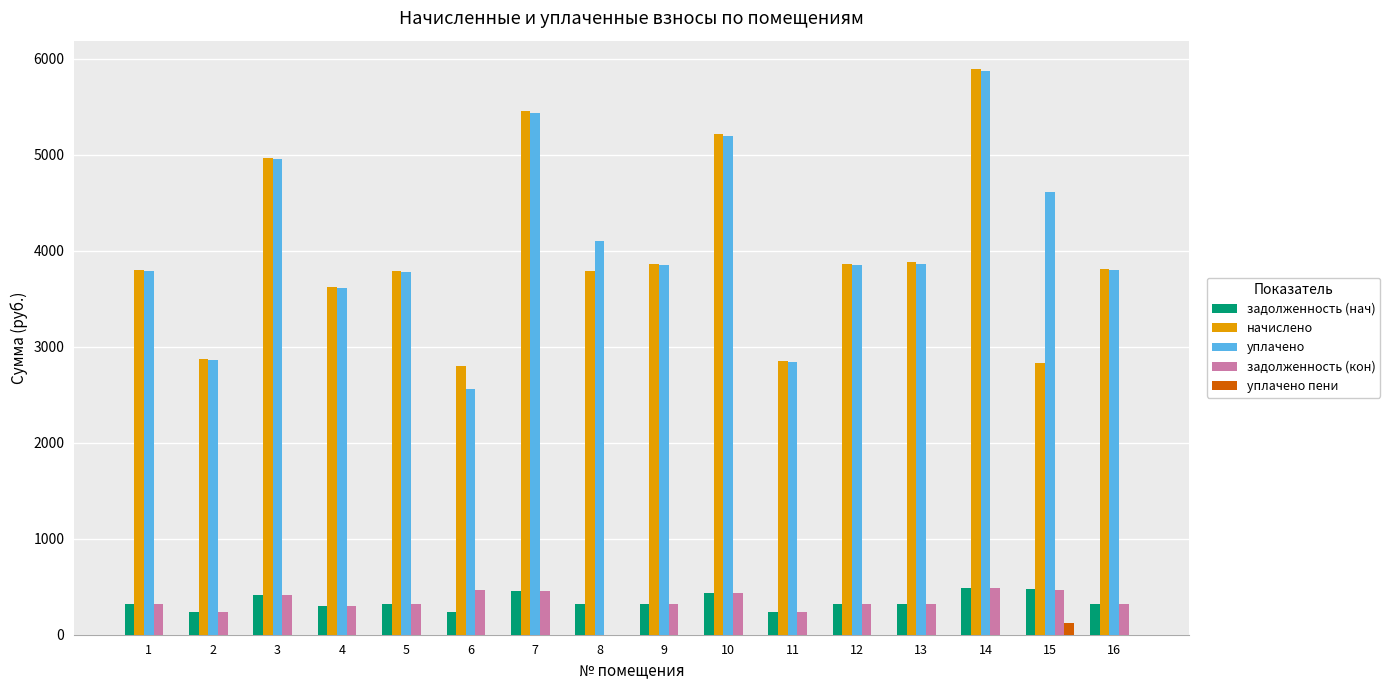

The уплачено series shows 6314.7 at 12. True or false?

False